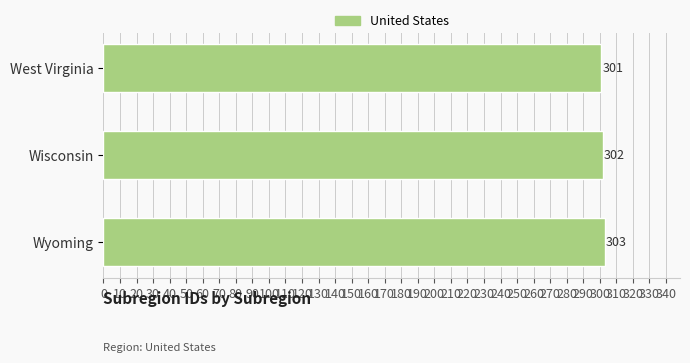

Reading top to bottom, transcribe all the data shown in this chart.

West Virginia=301	Wisconsin=302	Wyoming=303